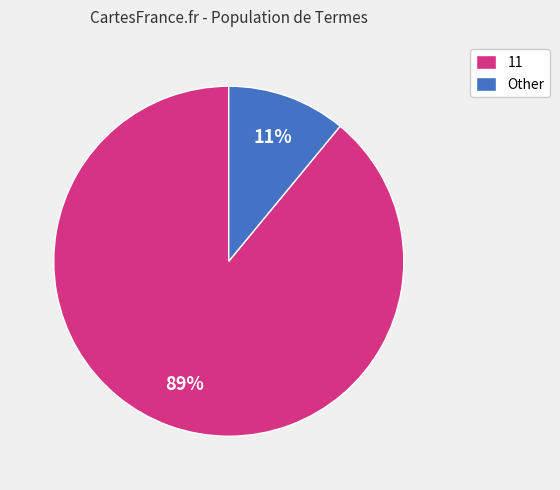

Which category has the smallest portion of the pie?

Other